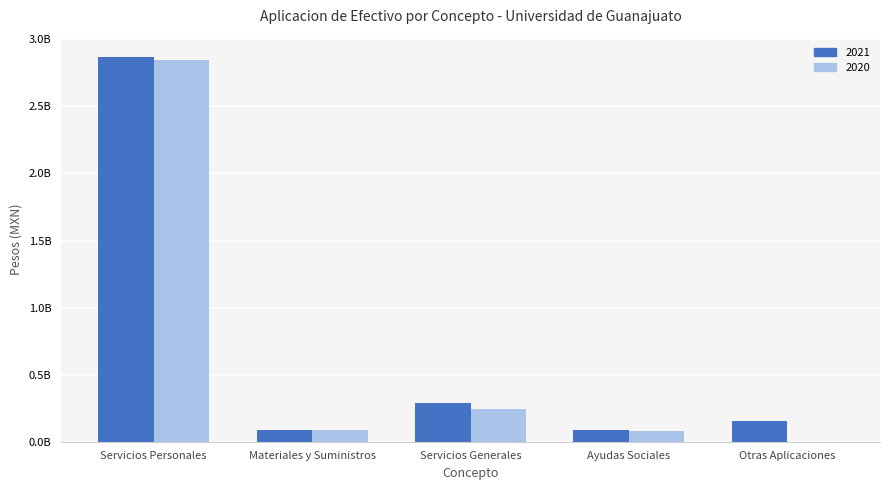

What is the sum of the 2021 values at Servicios Generales and Materiales y Suministros?

376909872.3